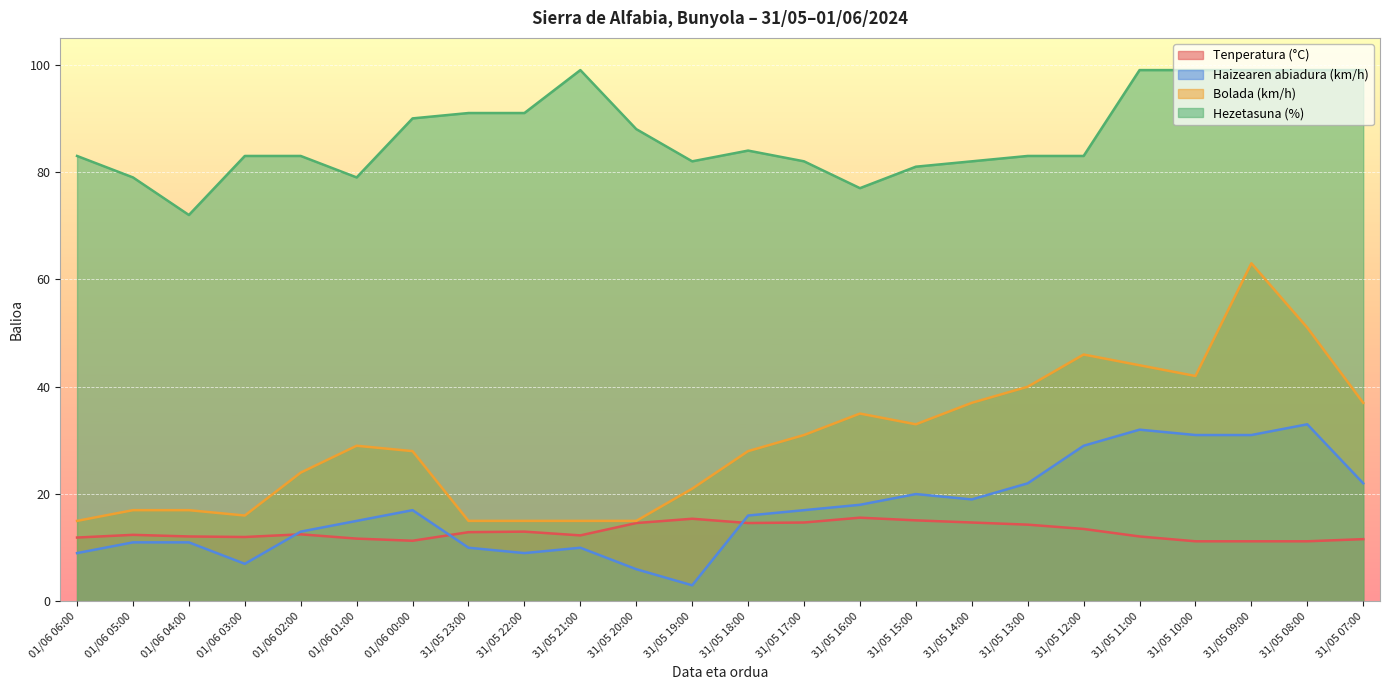

What position from the left is 01/06 02:00?

5